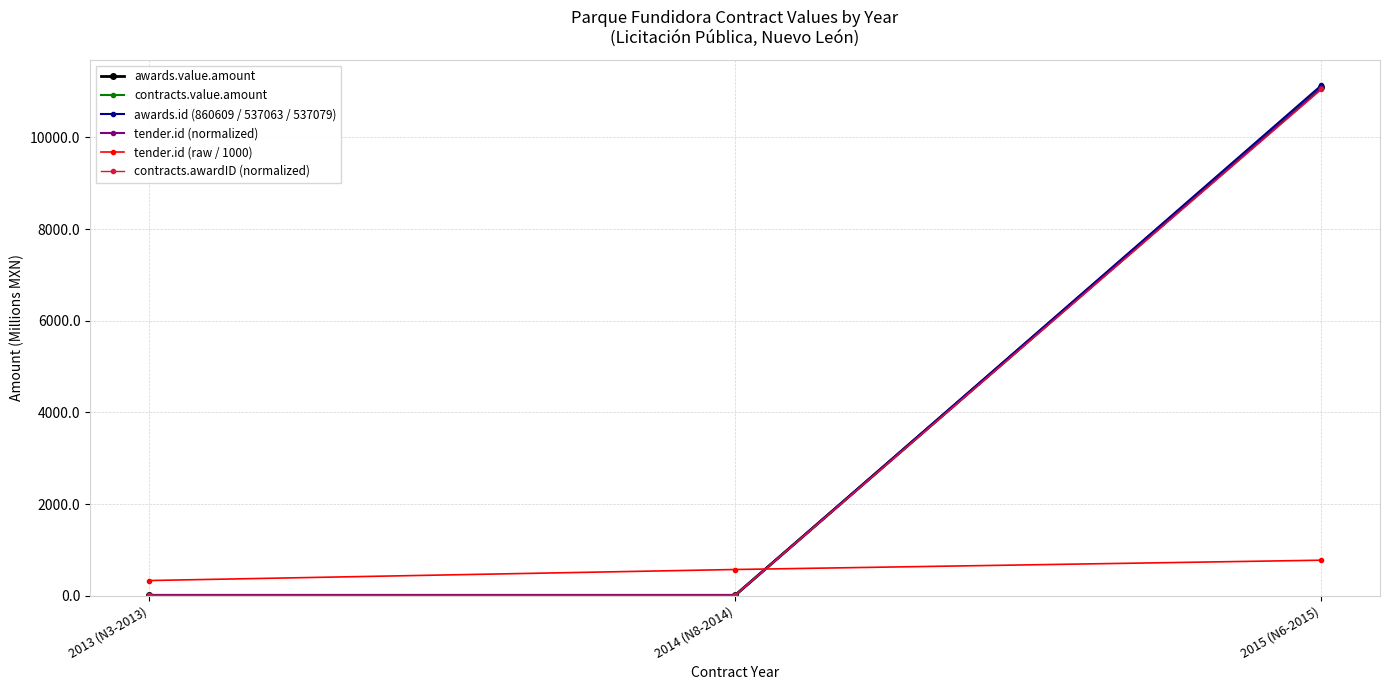

What is the lowest value of the tender.id (normalized) series?

7.7